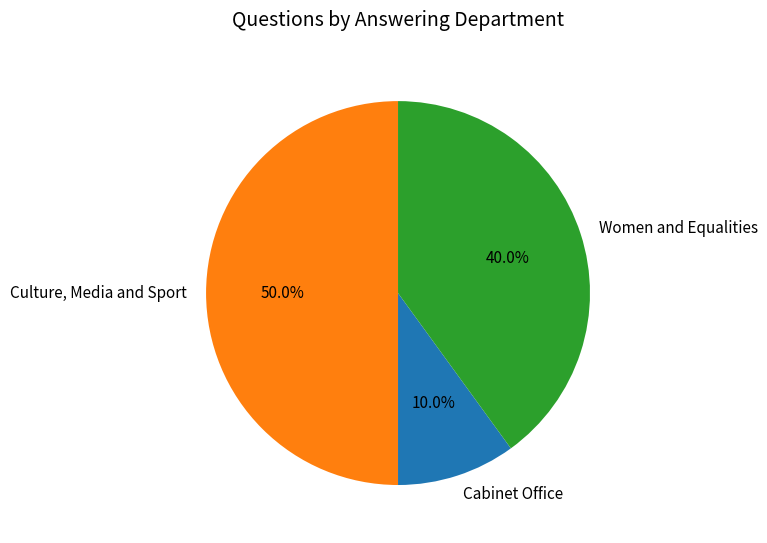

Which slice is the largest?

Culture, Media and Sport